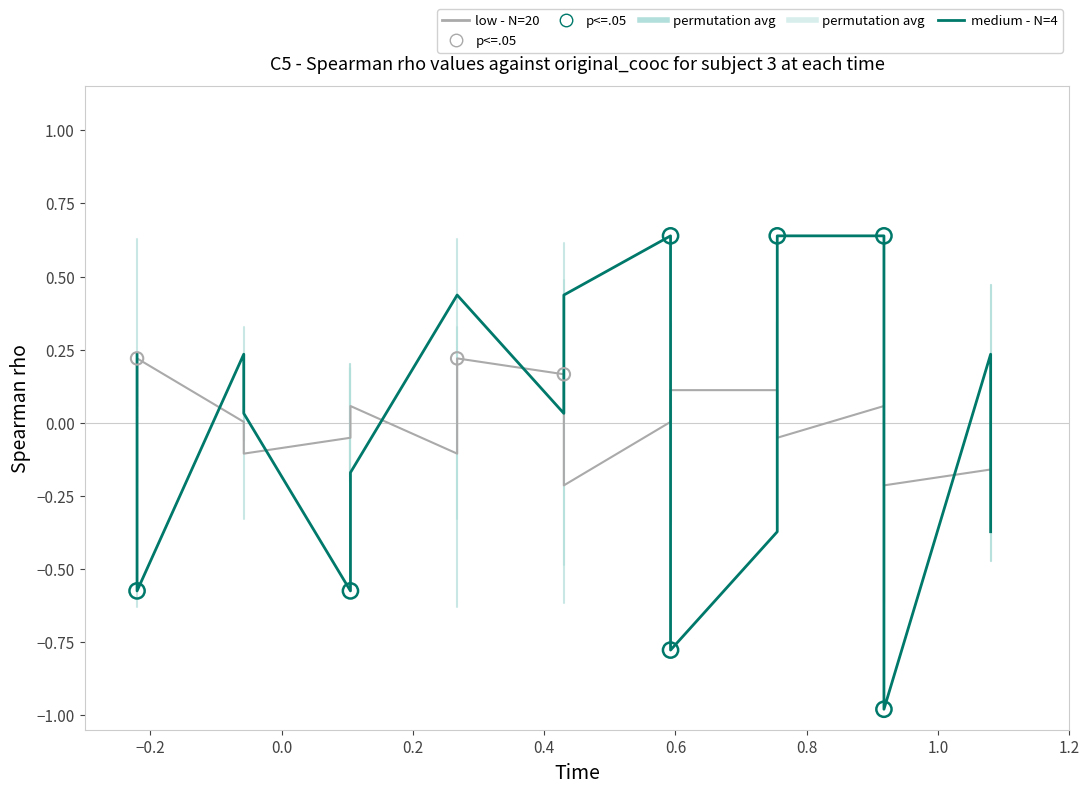

What are all the series names shown in the legend?

low - N=20, medium - N=4